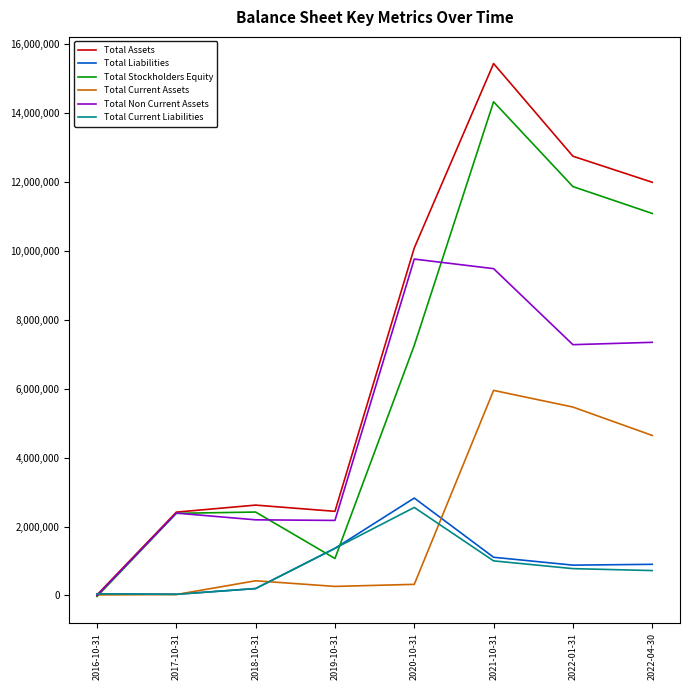

Does the chart have visible grid lines?

No